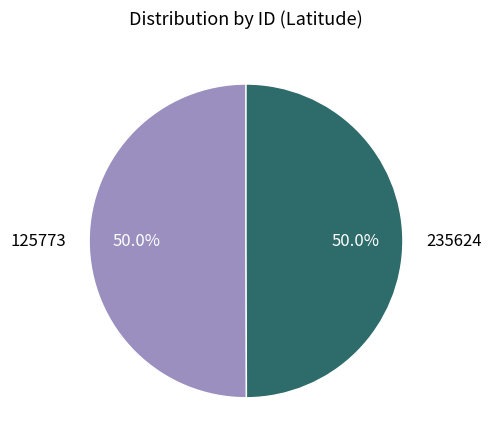

To the nearest percent, what is the average slice percentage?

50%